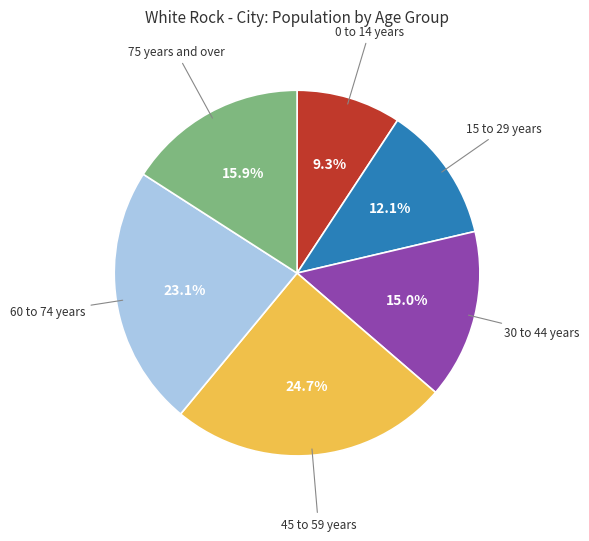

Does any single category account for the majority?

No